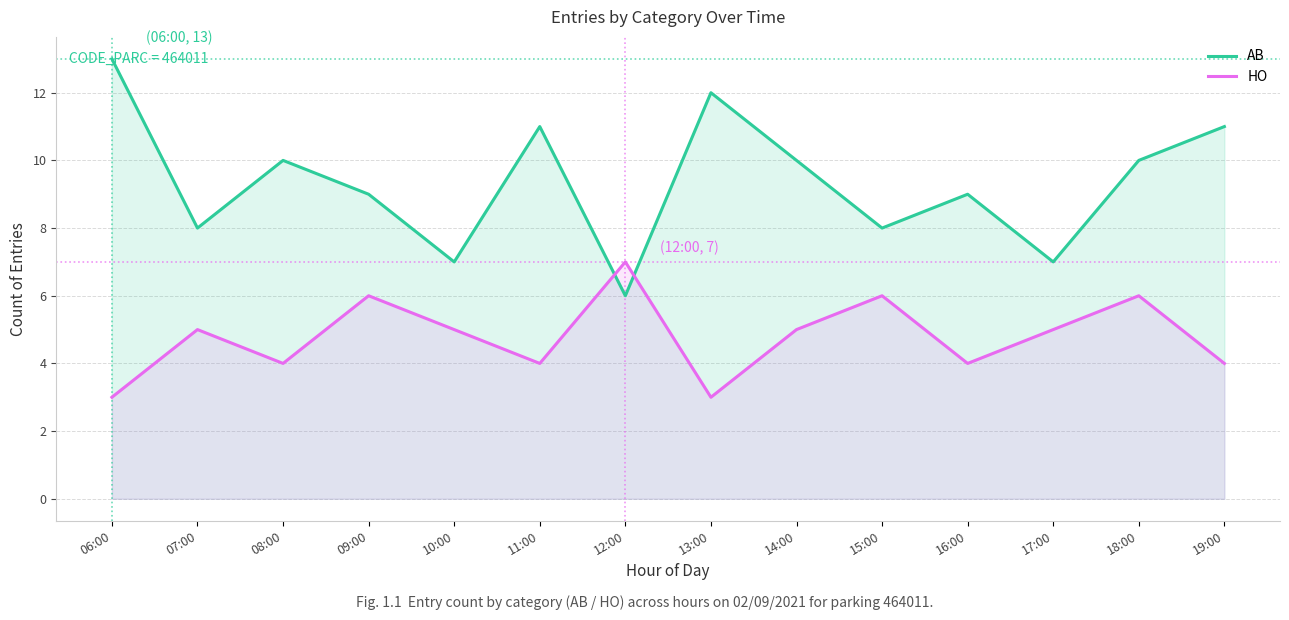

What are all the series names shown in the legend?

AB, HO